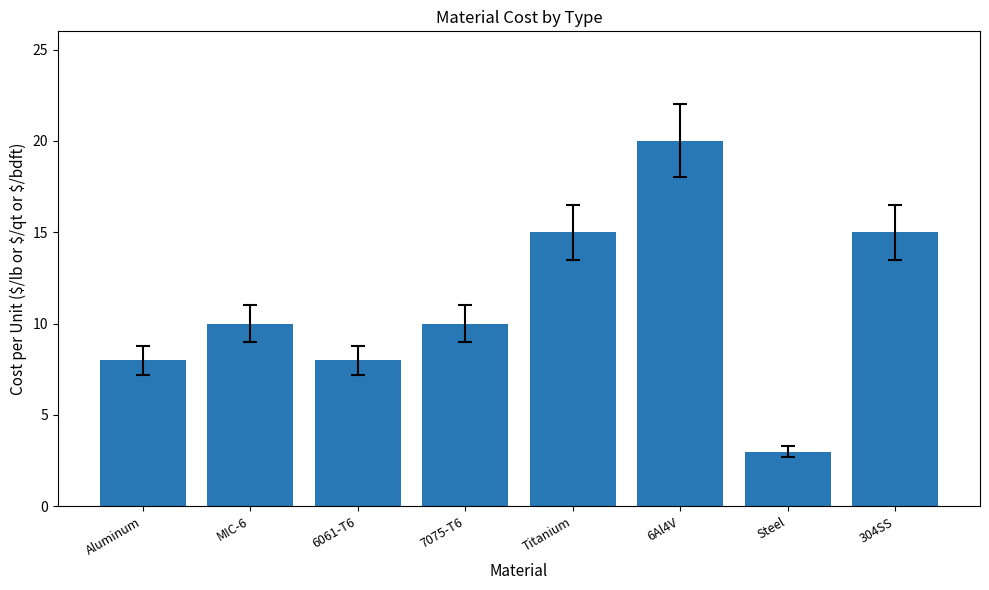

What is the difference between the maximum and minimum values?

17